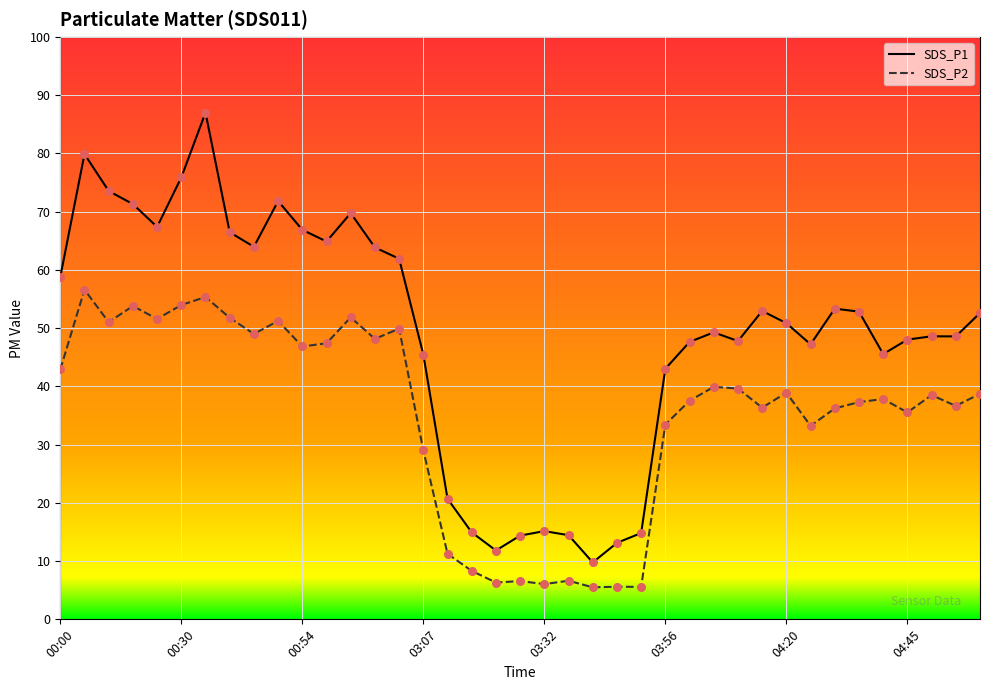

Which series has the largest total across all categories?

SDS_P1